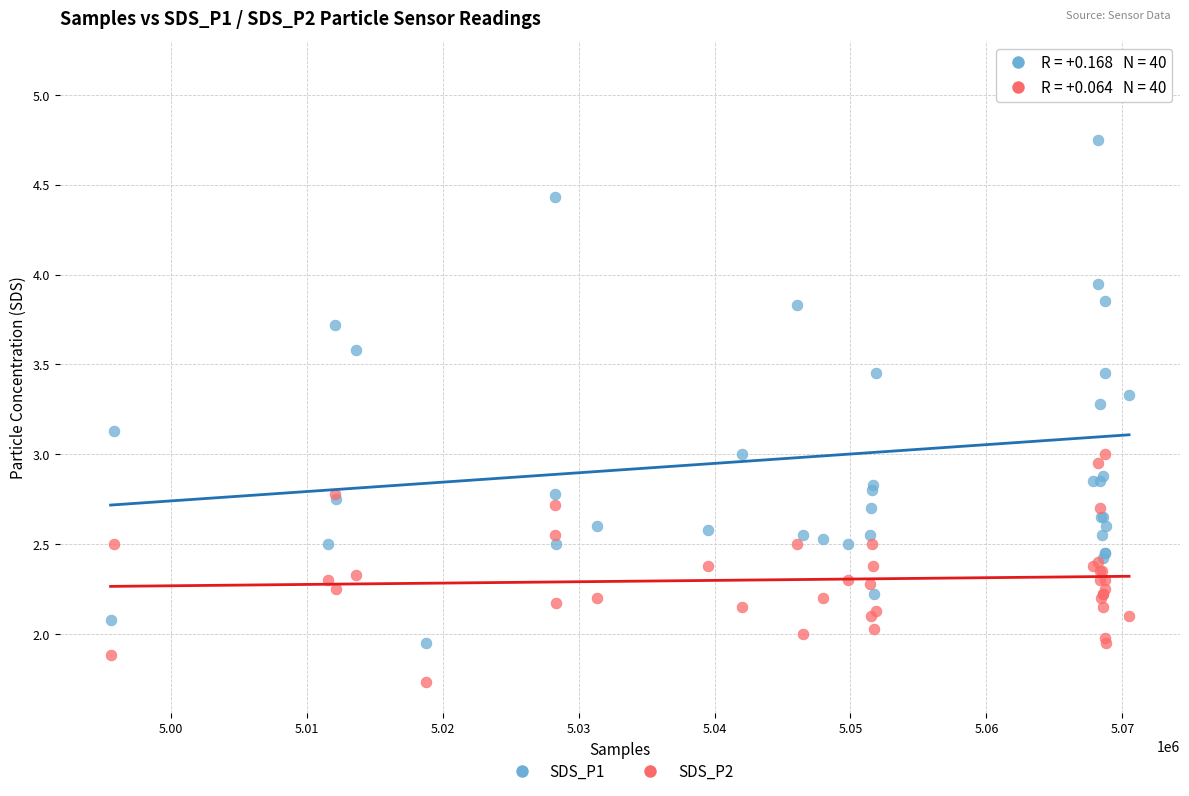

What is the X range (max minus min) for the scatter plot?

74925.0